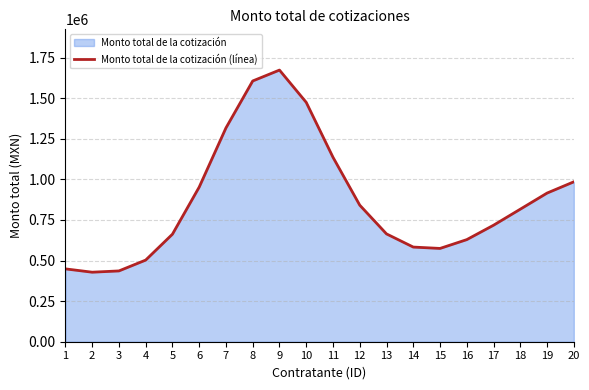

What is the difference between the maximum and minimum values?

1245182.6